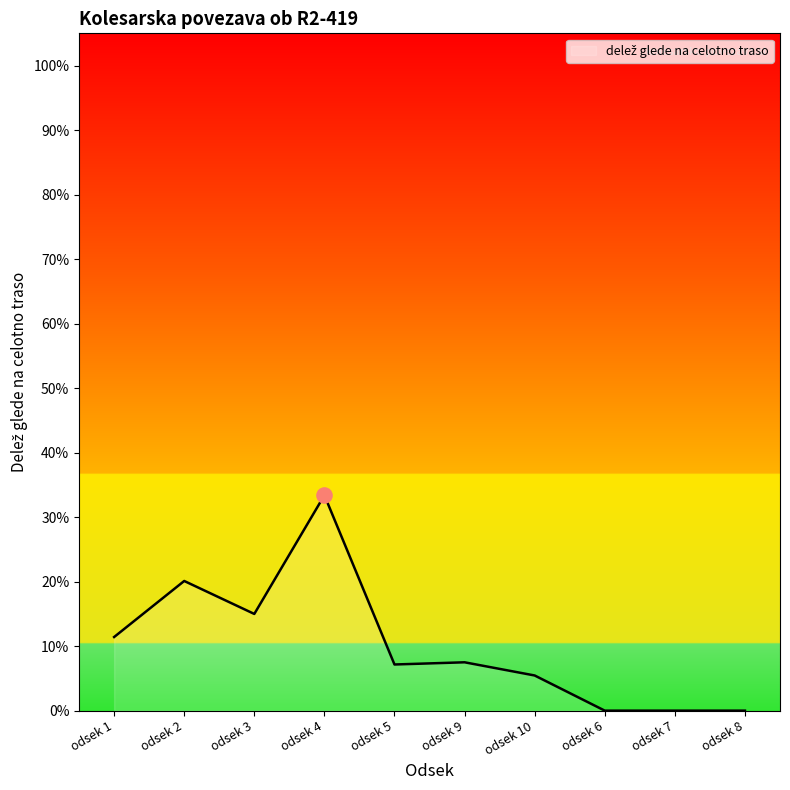

Which has a higher value, odsek 2 or odsek 4?

odsek 4